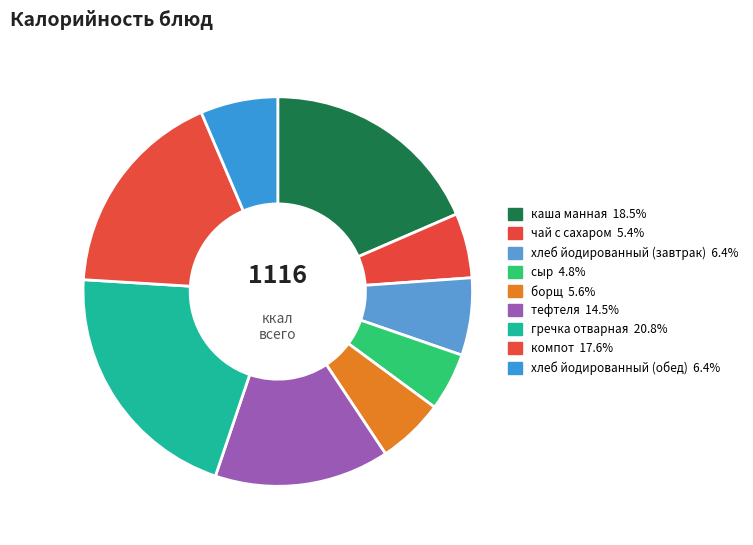

Combined, do хлеб йодированный (обед) and каша манная account for over 50%?

No